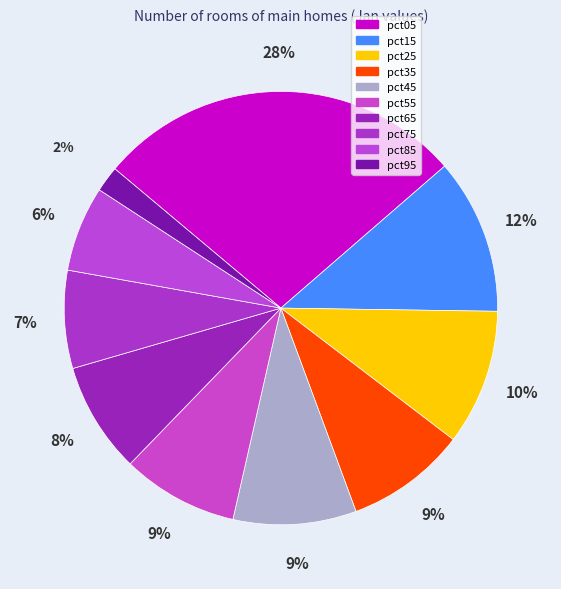

How many segments does this pie chart have?

10